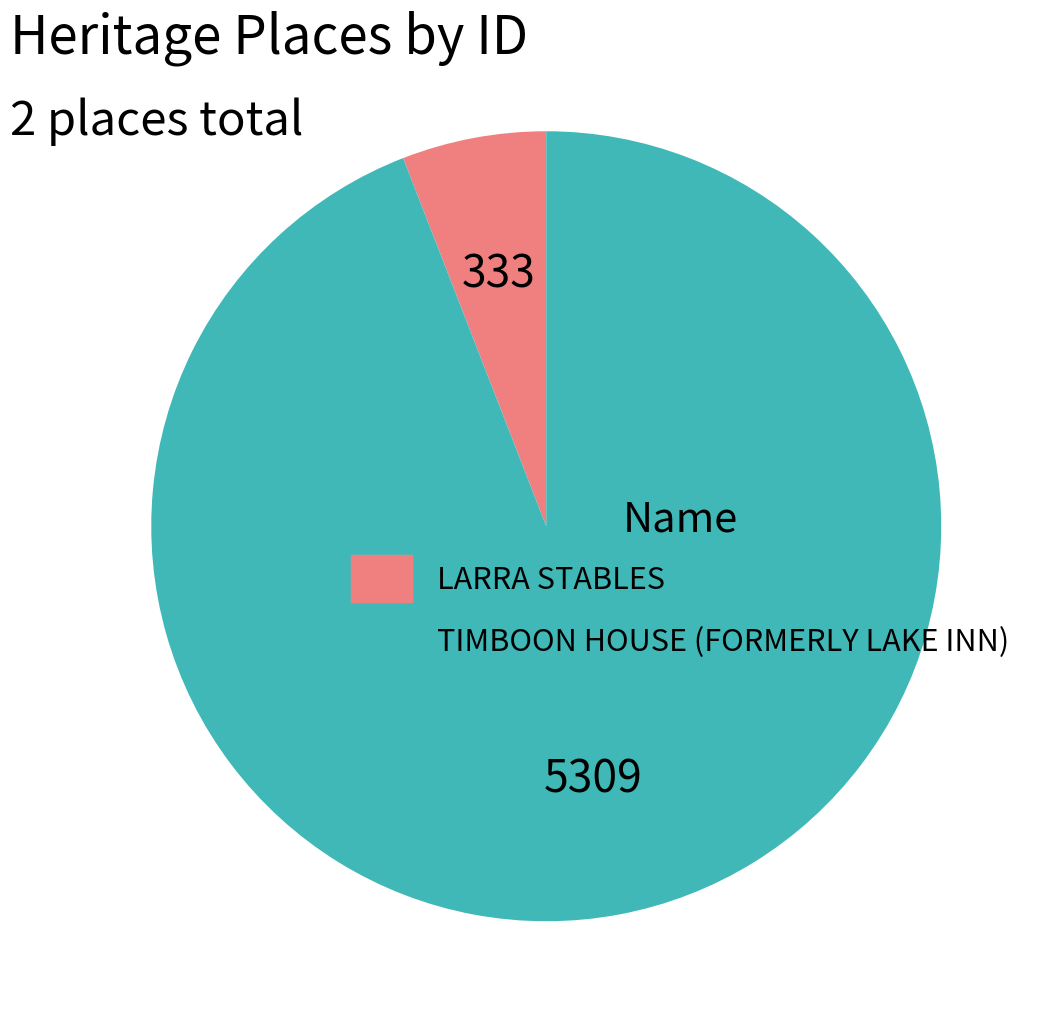

The LARRA STABLES slice represents 6% of the pie. True or false?

True